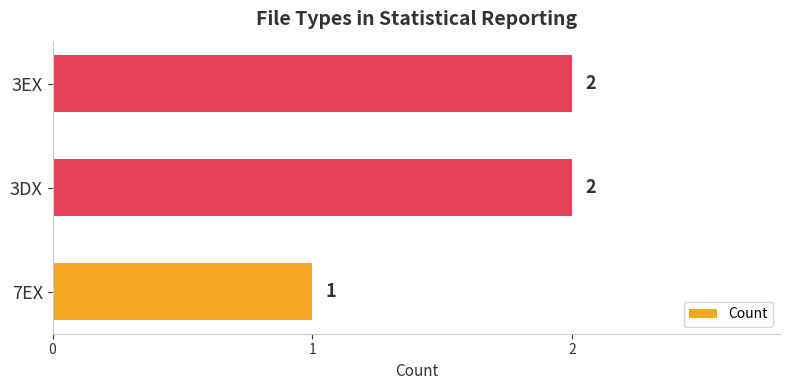

Does the chart contain stacked bars?

No